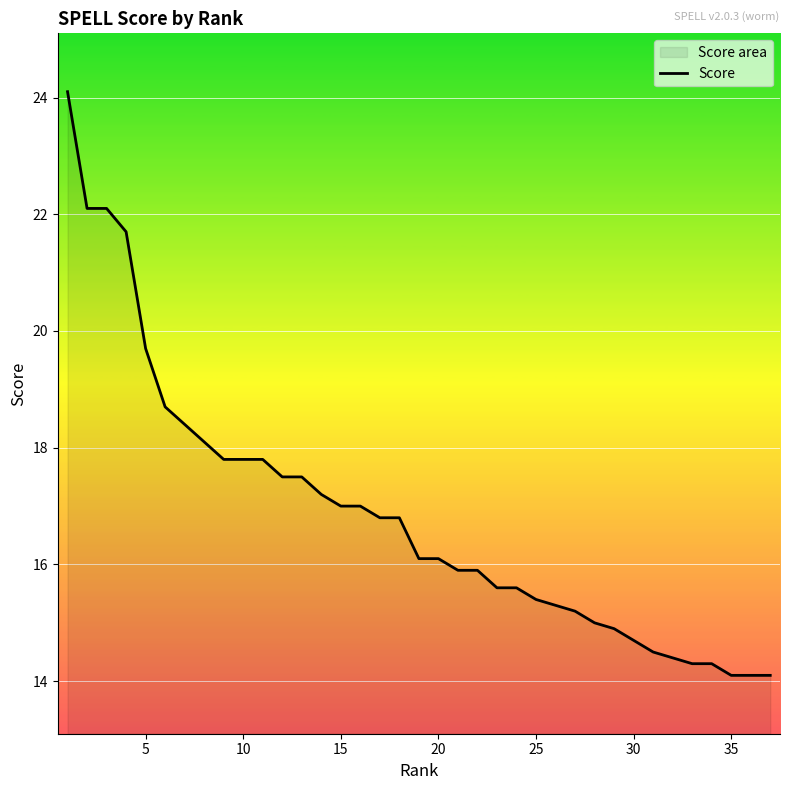

What is the maximum value shown in the chart?

24.1